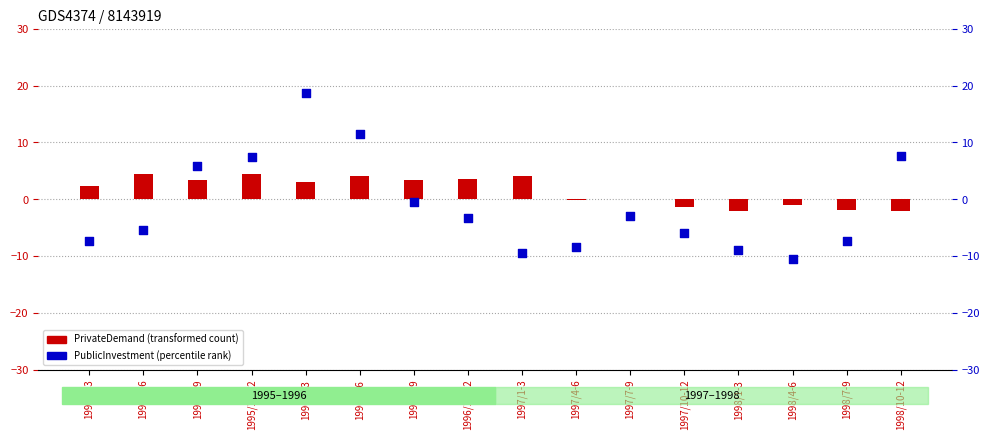

What are all the series names shown in the legend?

PrivateDemand, PublicInvestment